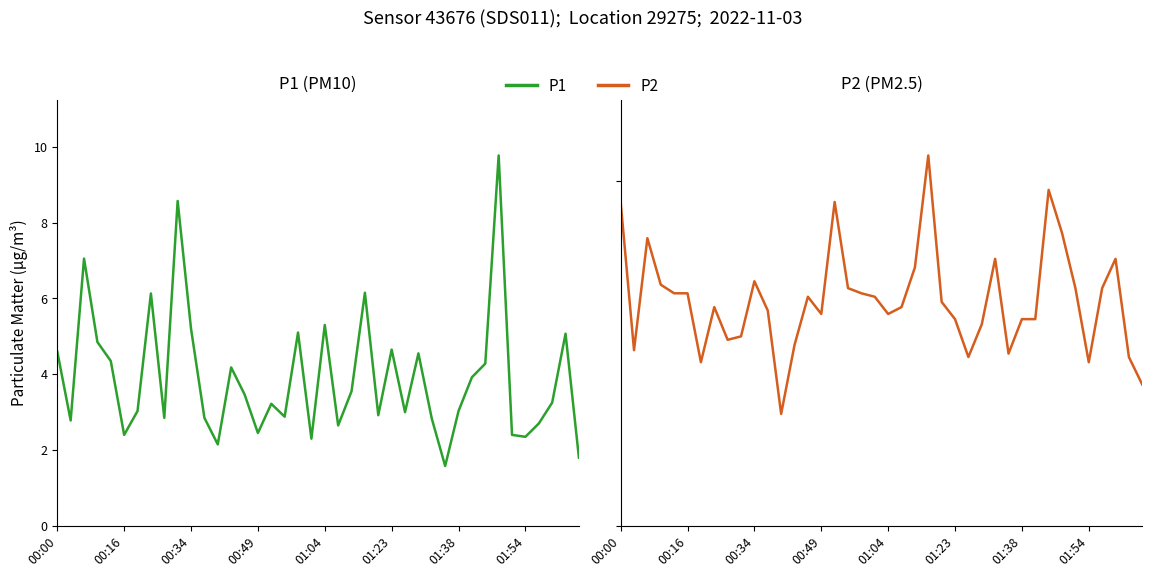

True or false: P2 and P1 intersect in this chart.

False